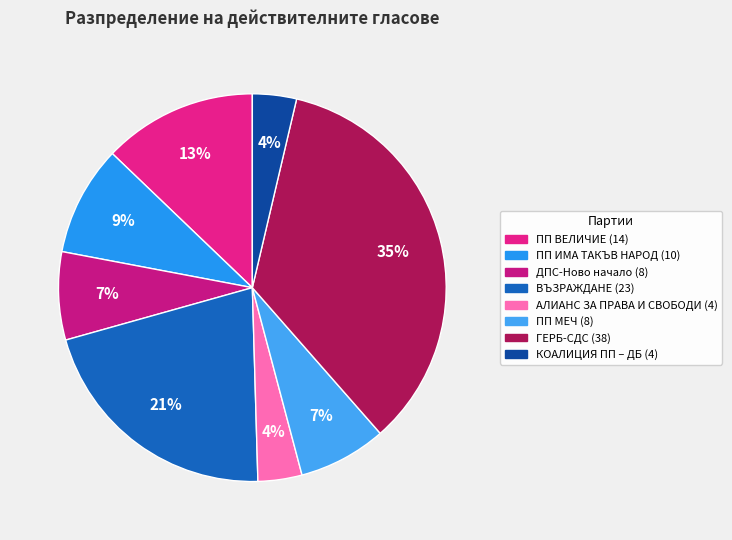

To the nearest percent, what portion does ПП ВЕЛИЧИЕ represent?

13%